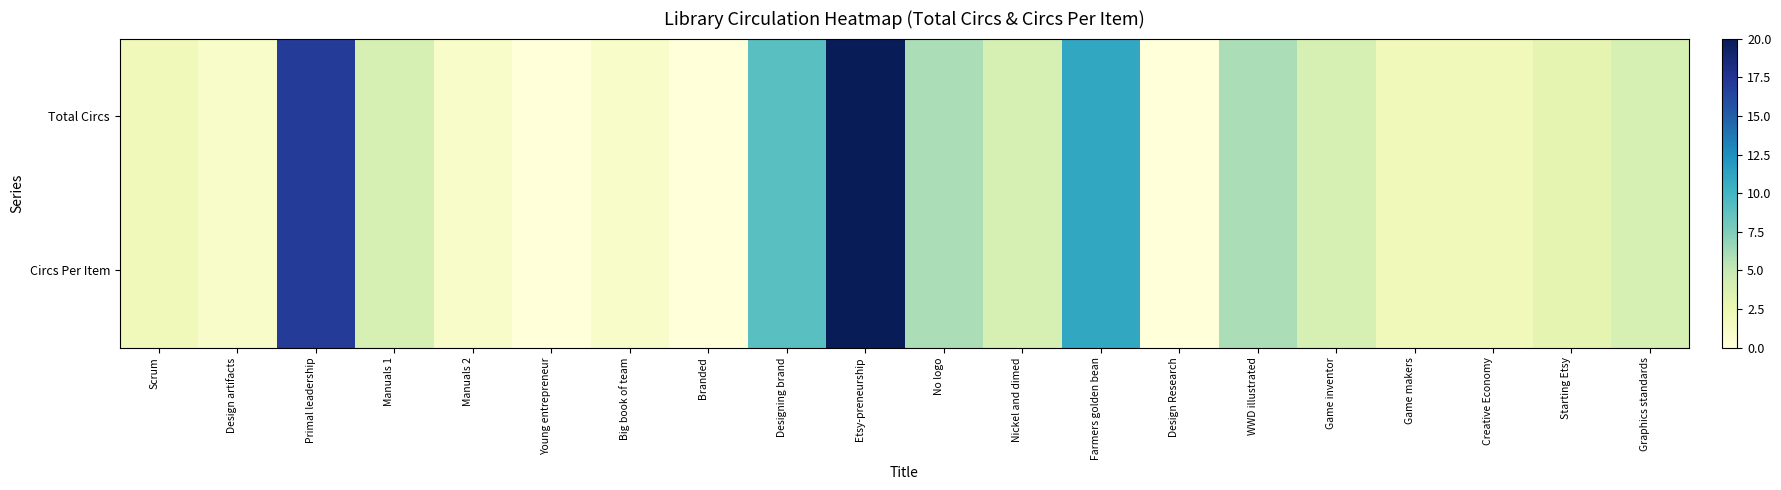

At how many categories does at least one series exceed 12?

2